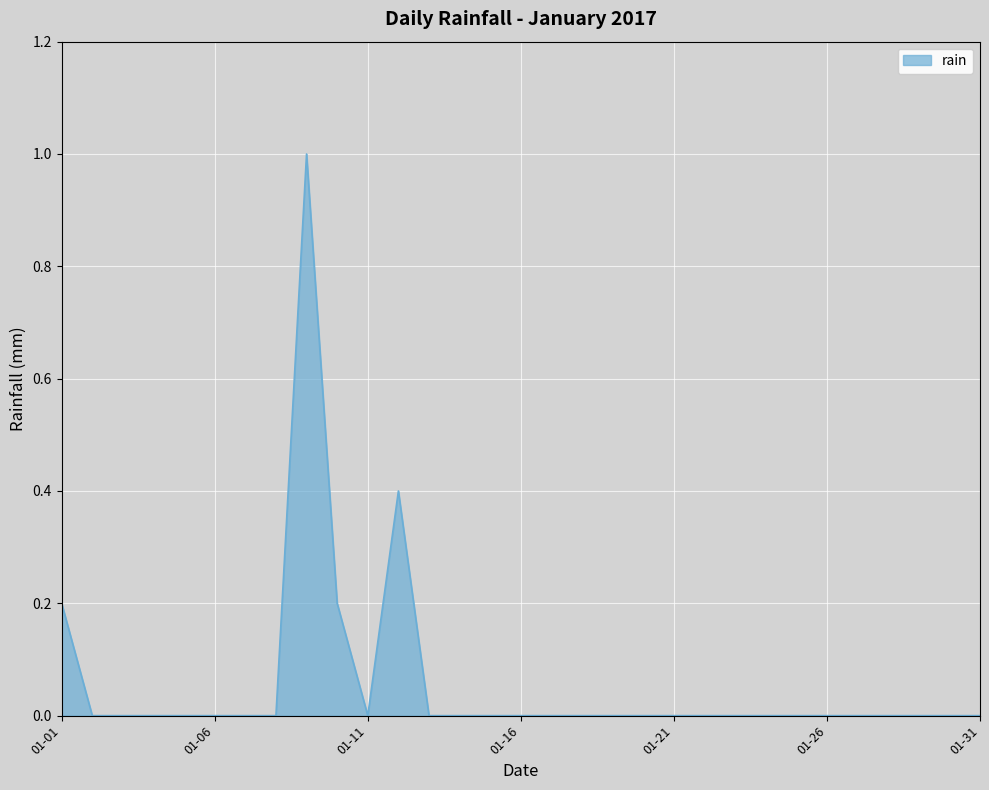

How many lines are shown in the chart?

1